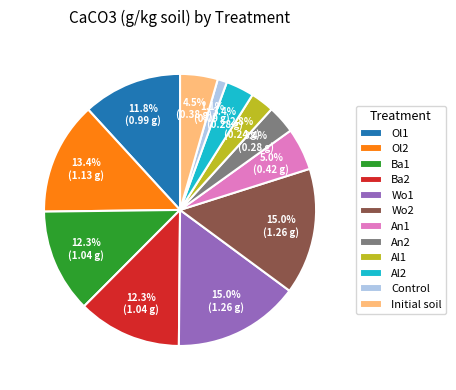

Is An1 the majority of the pie?

No